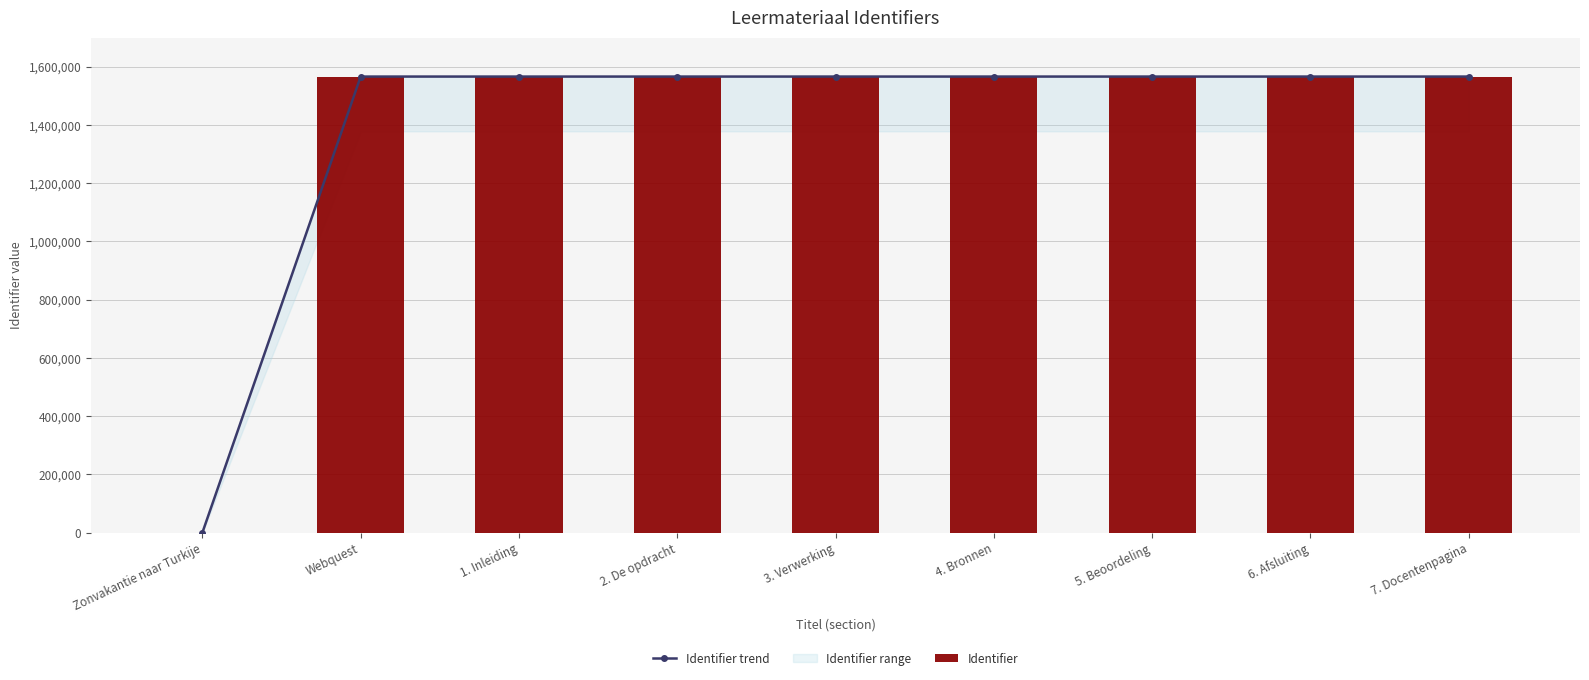

Rank the categories by Identifier trend value from highest to lowest.

7. Docentenpagina, 6. Afsluiting, 5. Beoordeling, 4. Bronnen, 3. Verwerking, 2. De opdracht, 1. Inleiding, Webquest, Zonvakantie naar Turkije